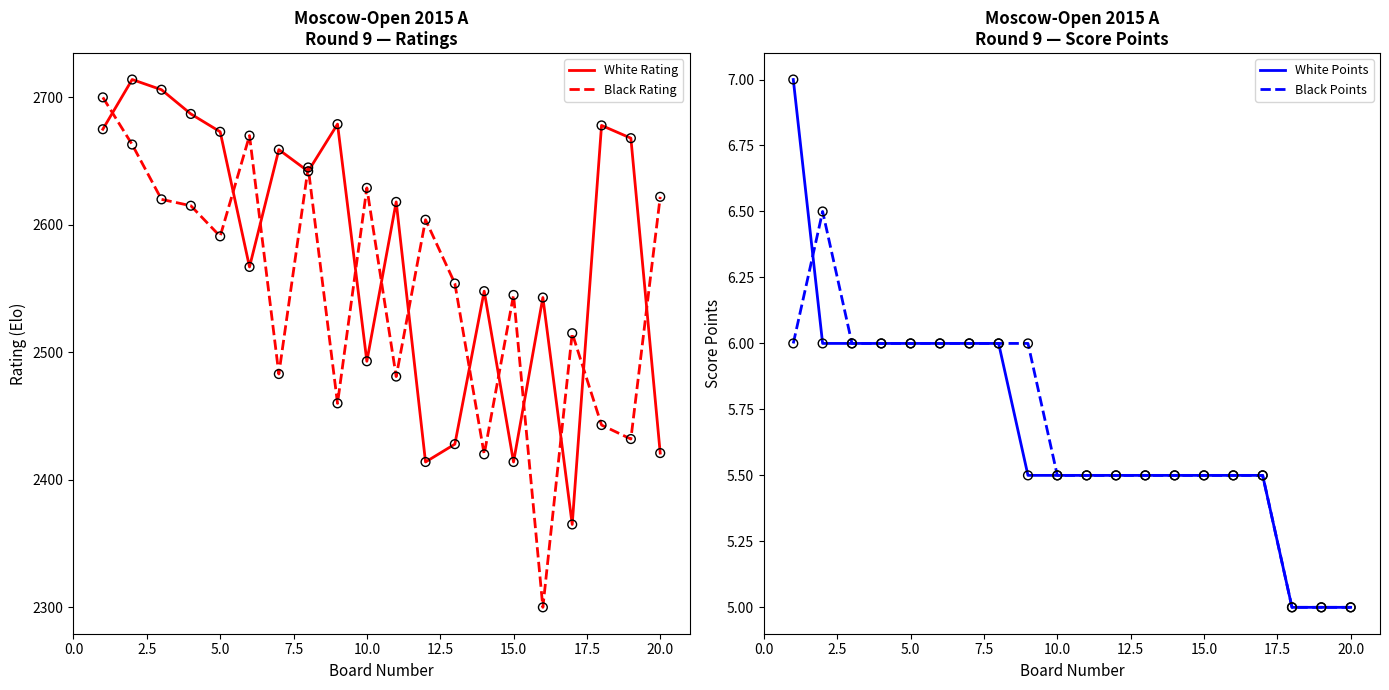

At how many categories does at least one series exceed 1495?

20